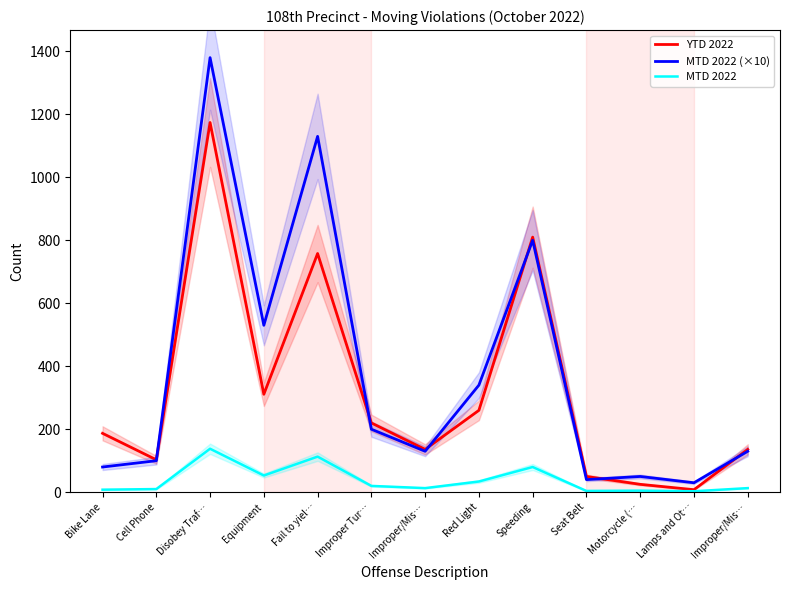

Which series has the largest range (max minus min)?

MTD 2022 (×10)